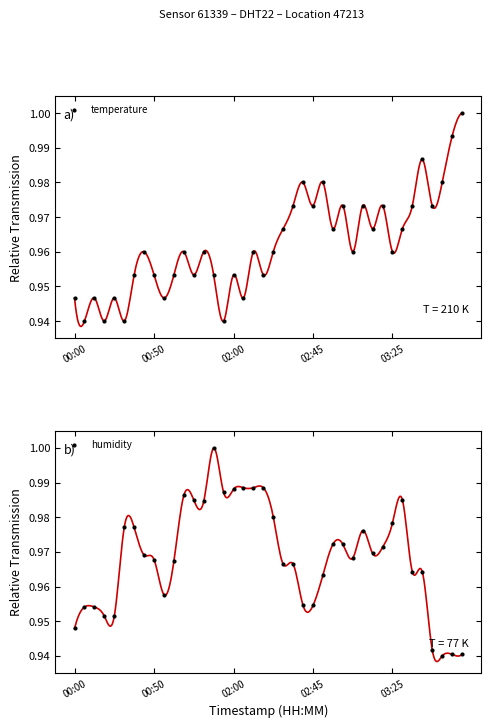

Which series contains the lowest Y value?

temperature